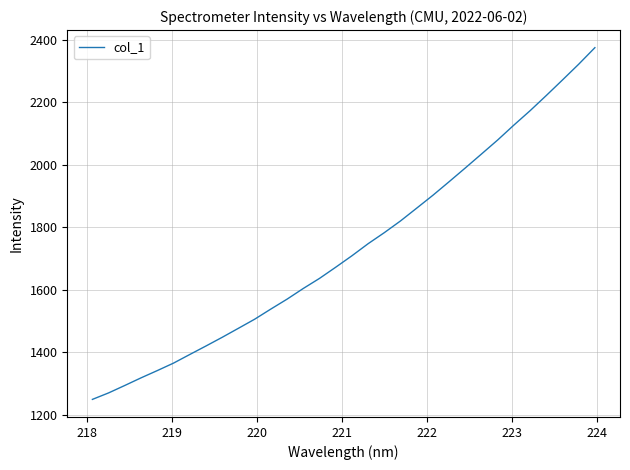

What is the minimum value shown in the chart?

1249.8